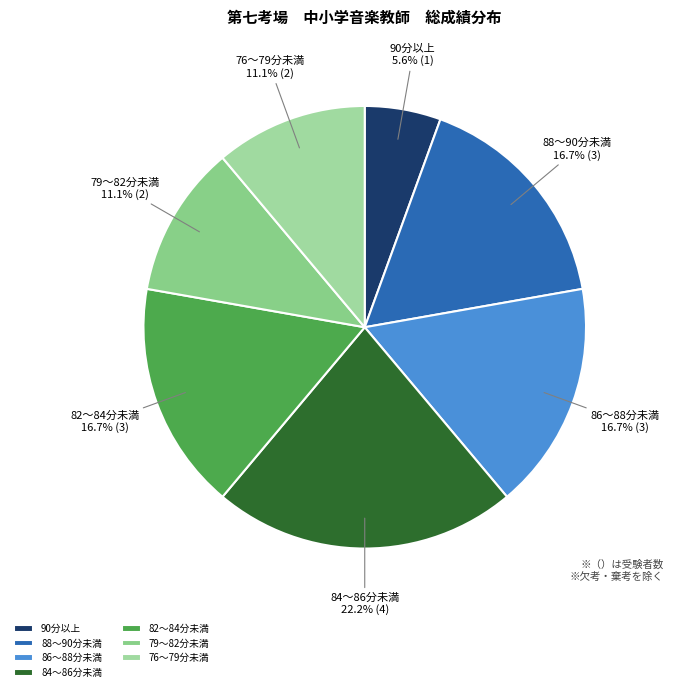

What is the total percentage of 84〜86分未満 and 82〜84分未満?

38.9%